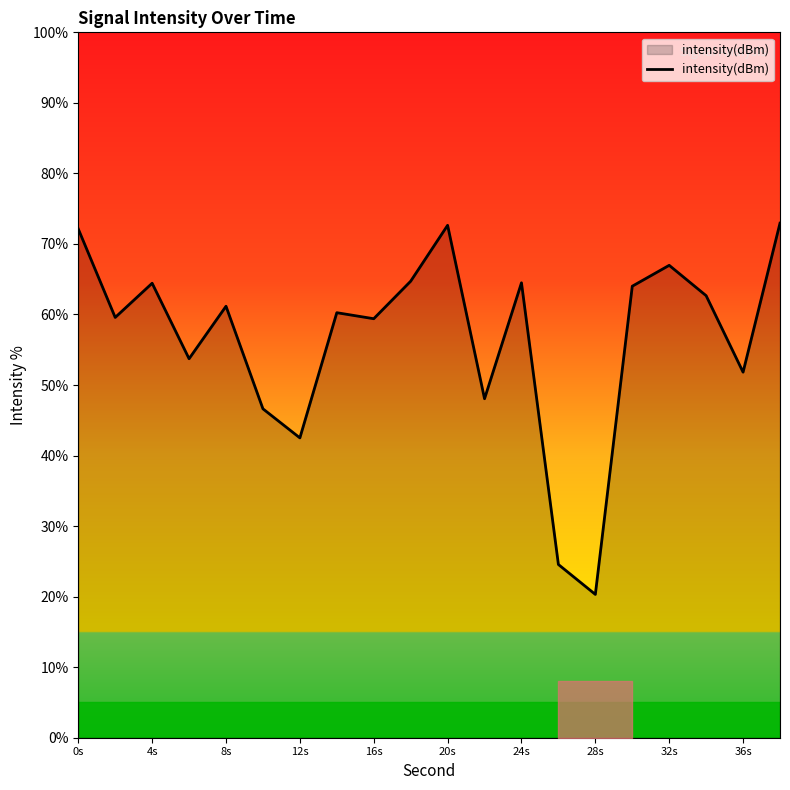

What is the maximum value shown in the chart?

72.9